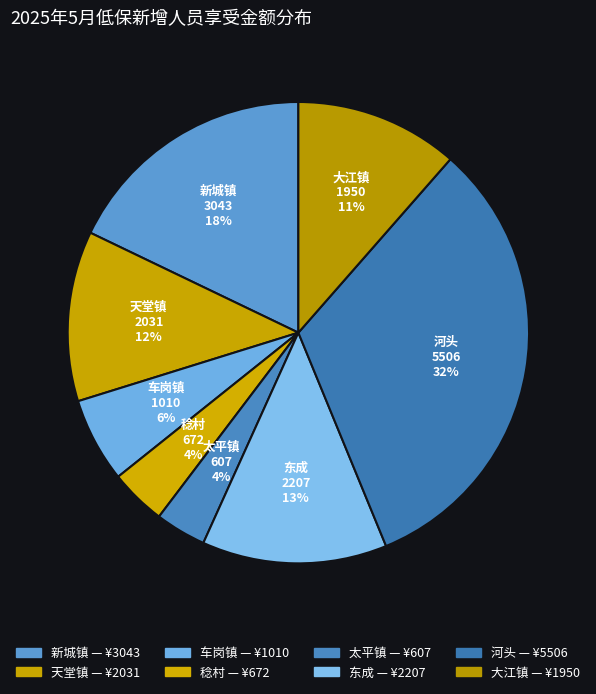

Does 太平镇 account for over 50% of the chart?

No